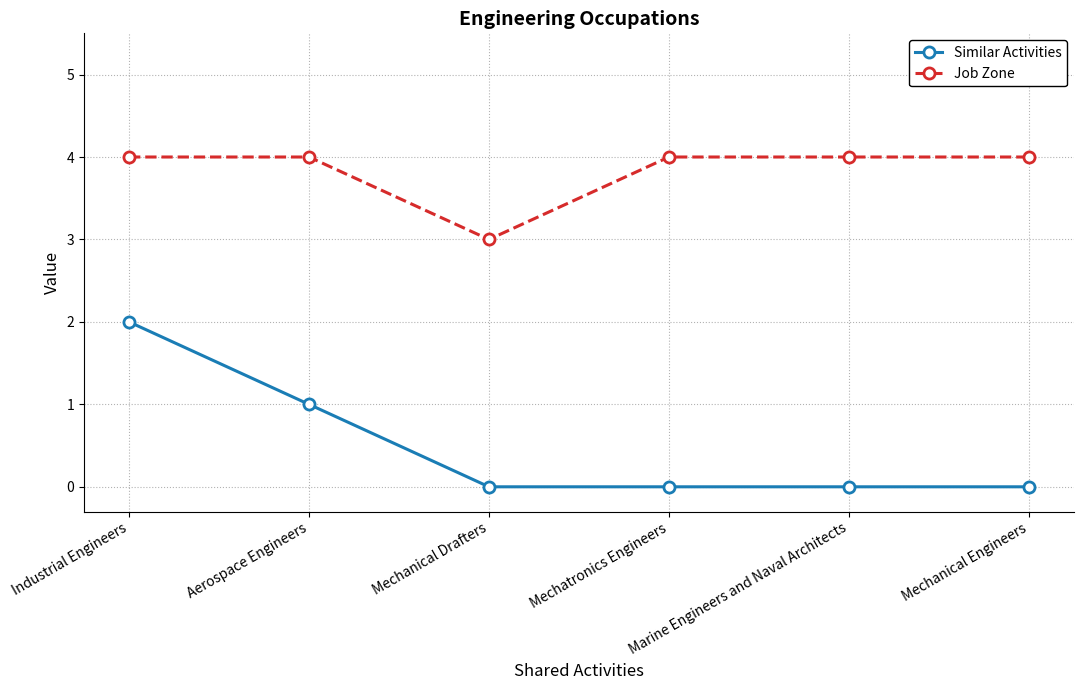

What is the total value across all series at Mechanical Drafters?

3